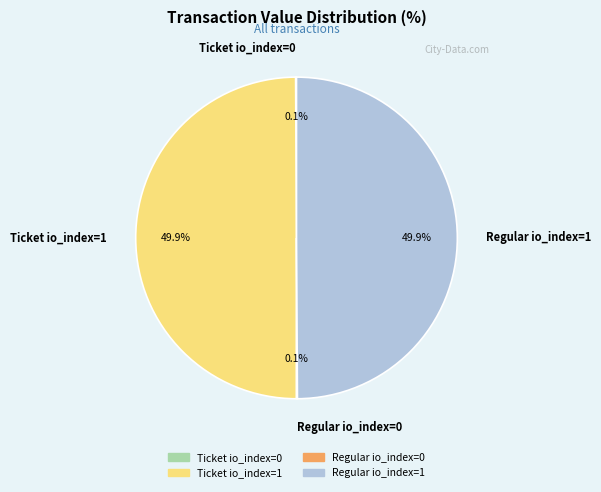

What percentage do Ticket io_index=1 and Regular io_index=1 together represent?

99.8%